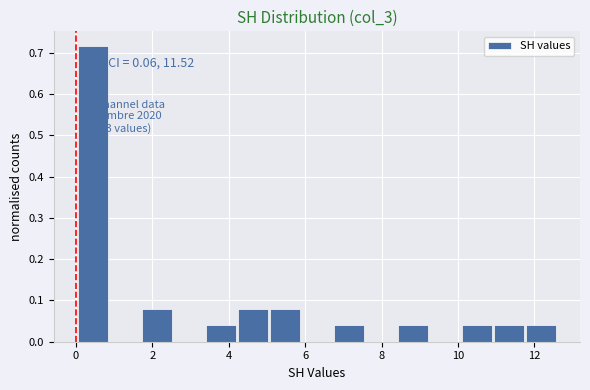

Which range on the x-axis has the tallest bar?

0.0 to 0.8